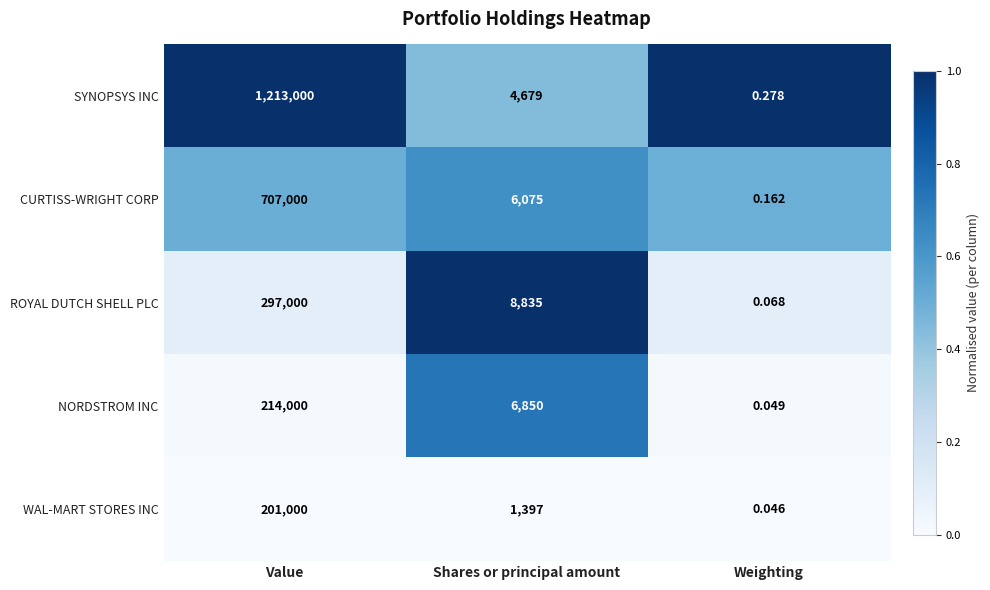

What is the greatest value displayed?

1213000.0